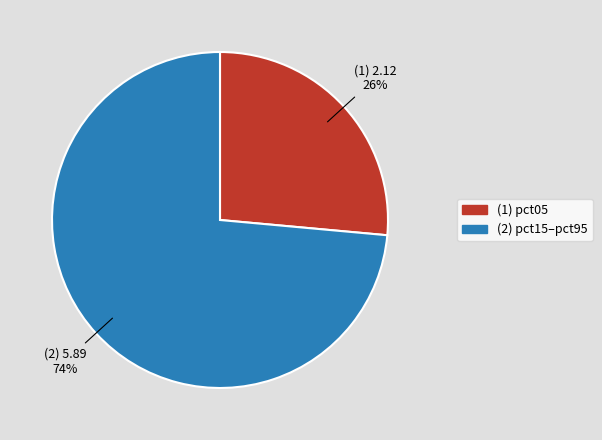

Count the number of slices in the pie.

2